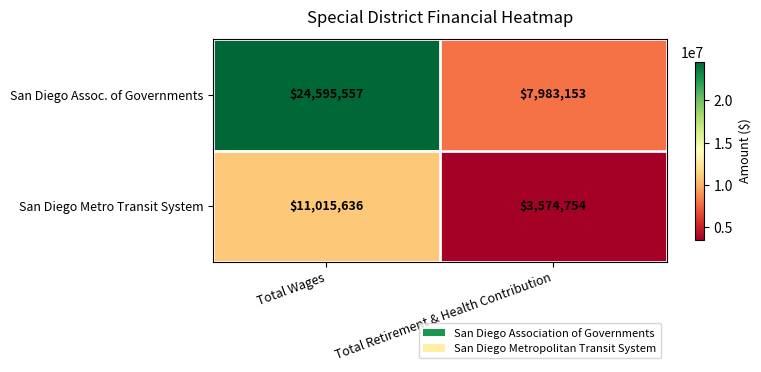

The San Diego Metro Transit System series shows 3574754 at Total Retirement & Health Contribution. True or false?

True